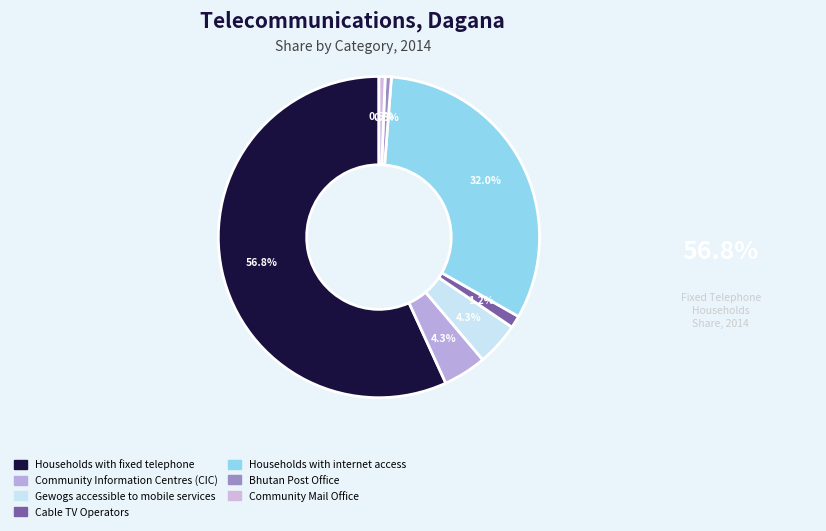

Which category has the smallest portion of the pie?

Bhutan Post
Office